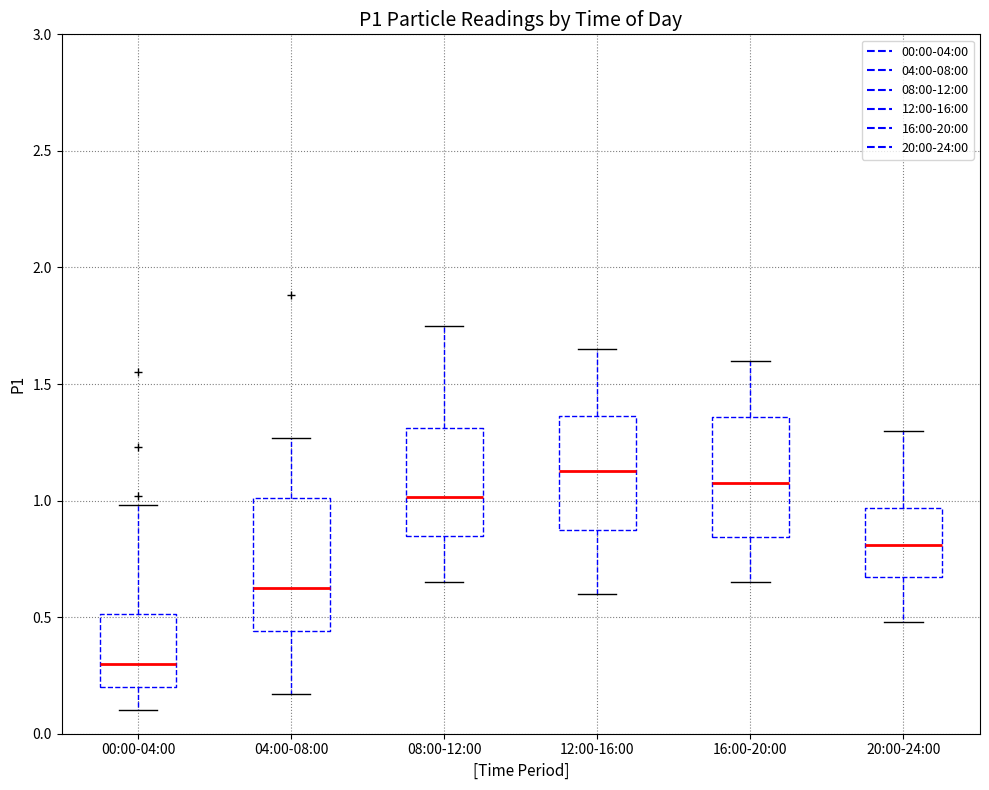

Reading left to right, transcribe this box plot: for each box, give where its median line is, the range the box spans, and where its two whiskers end, as read against the y-axis. The values are not printed on the chart, so give them approximately, as read against the axis.

00:00-04:00: median 0.30, box 0.20 to 0.50, whiskers 0.10 to 1.00
04:00-08:00: median 0.65, box 0.45 to 1.00, whiskers 0.15 to 1.25
08:00-12:00: median 1.00, box 0.85 to 1.30, whiskers 0.65 to 1.75
12:00-16:00: median 1.15, box 0.85 to 1.35, whiskers 0.60 to 1.65
16:00-20:00: median 1.10, box 0.85 to 1.35, whiskers 0.65 to 1.60
20:00-24:00: median 0.80, box 0.65 to 0.95, whiskers 0.50 to 1.30